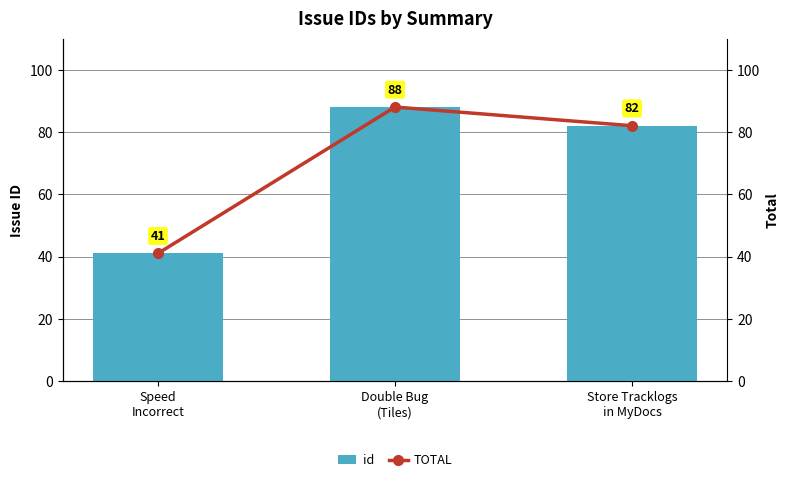

Reading left to right, extract all data points from this chart.

id: Speed
Incorrect=41	Double Bug
(Tiles)=88	Store Tracklogs
in MyDocs=82
TOTAL: Speed
Incorrect=41	Double Bug
(Tiles)=88	Store Tracklogs
in MyDocs=82